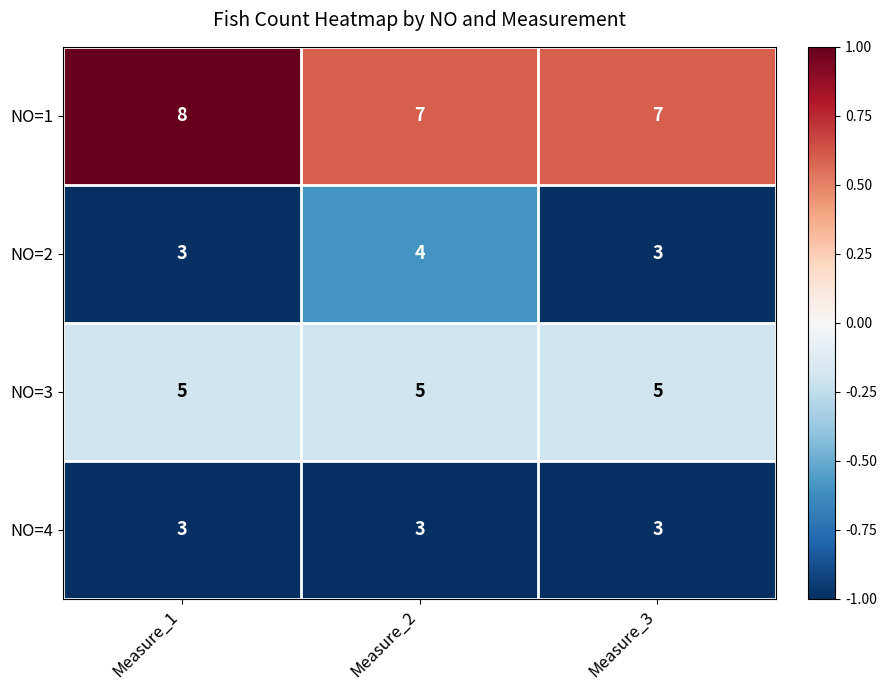

What is the minimum value for NO=4?

3